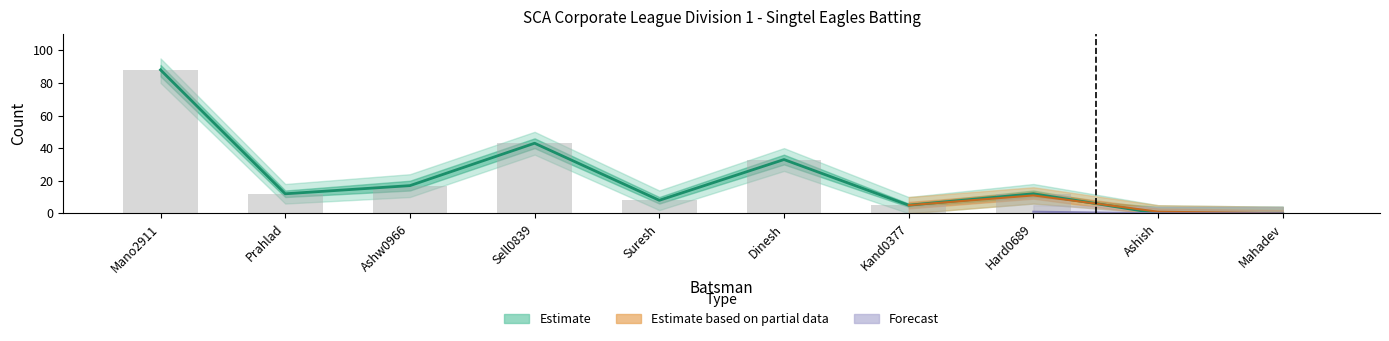

What is the maximum value shown in the chart?

88